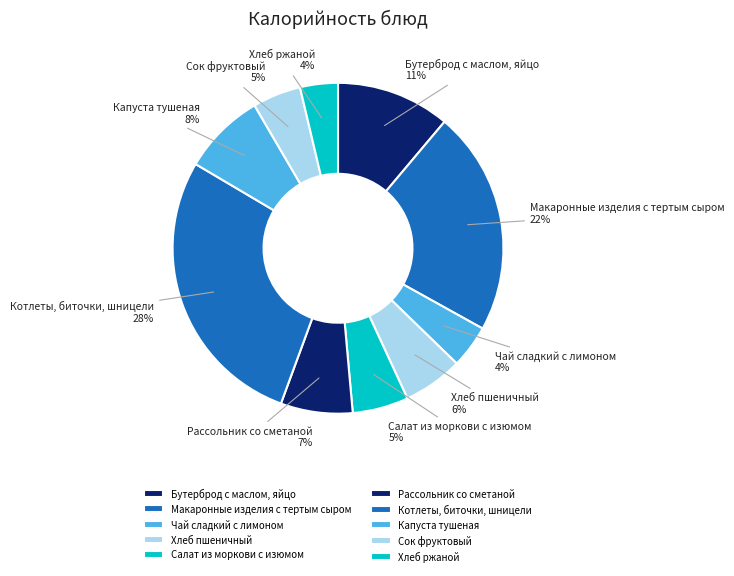

Do Сок фруктовый and Рассольник со сметаной together represent more than half of the pie?

No